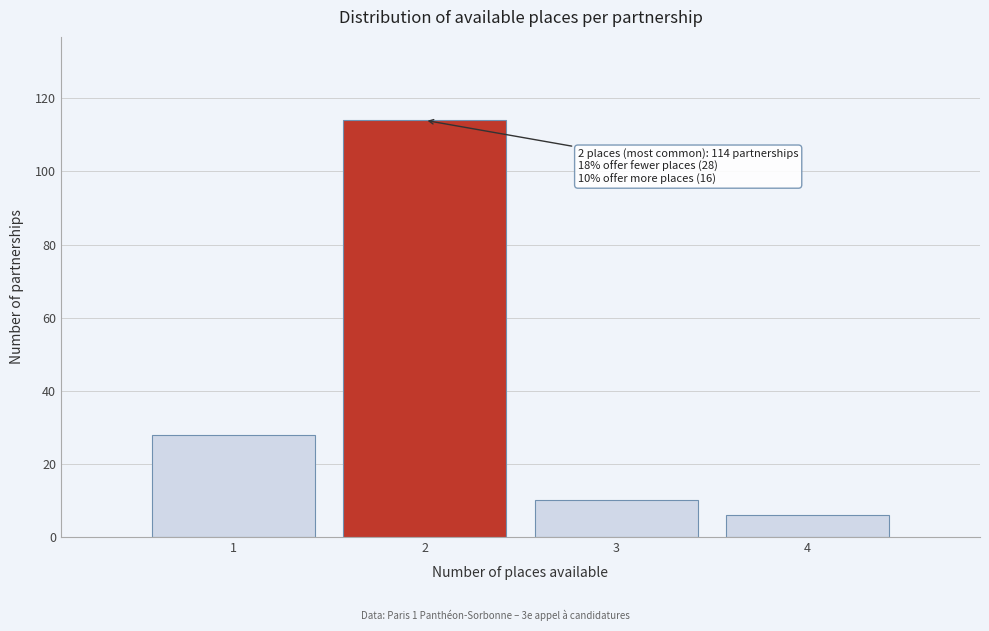

Reading left to right, extract all data points from this chart.

28	114	10	6